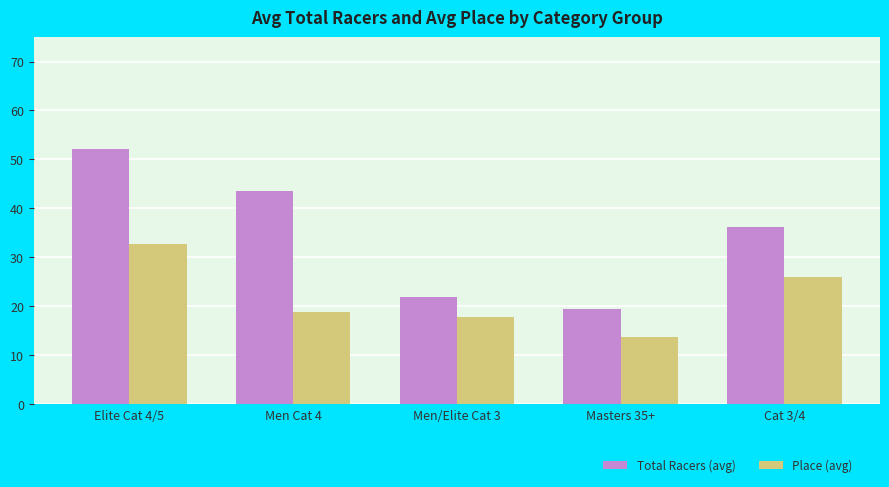

What is the label of the 2nd bar from the right?

Masters 35+